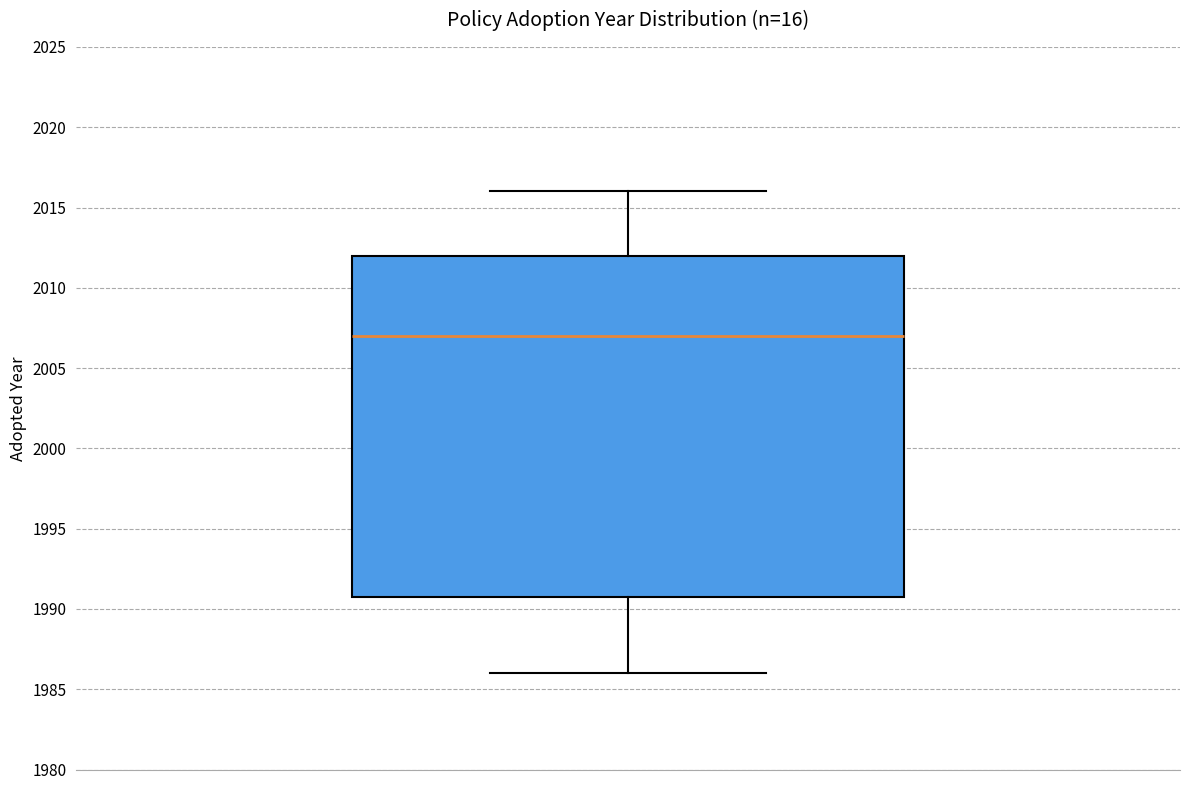

Transcribe this box plot: give where the median line is, the range the box spans, and where the two whiskers end, as read against the y-axis. The values are not printed on the chart, so give them approximately, as read against the axis.

median 2007, box 1991 to 2012, whiskers 1986 to 2016